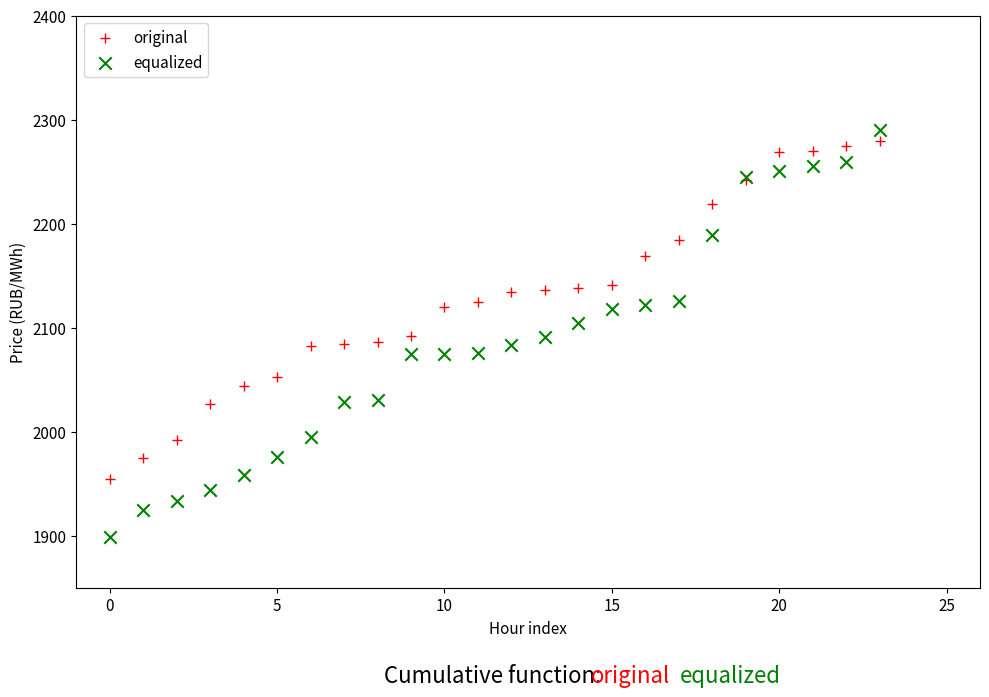

Which series has the largest Y range (max minus min)?

equalized